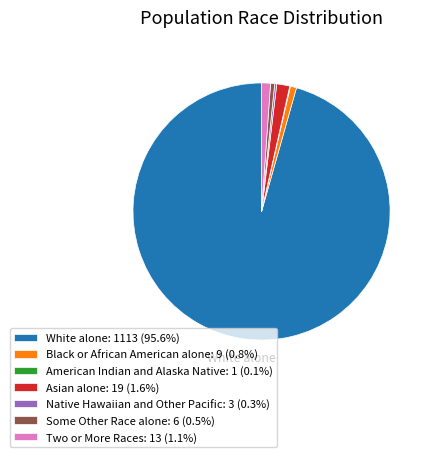

True or false: Some Other Race alone accounts for 1% of the total.

True